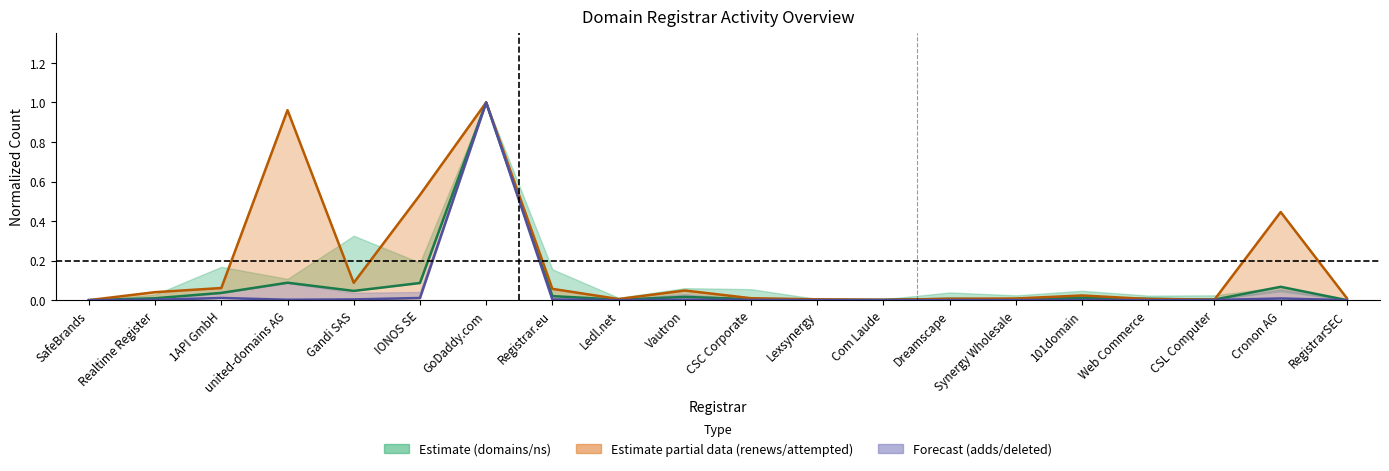

Which series has the widest spread of values?

net-renews-1-yr